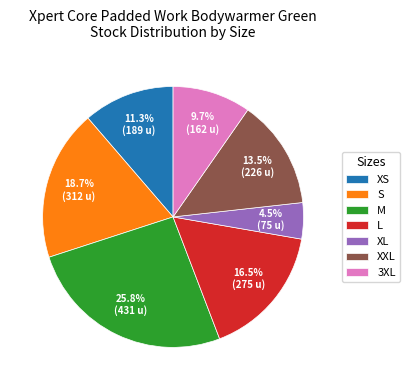

The M slice represents 15% of the pie. True or false?

False